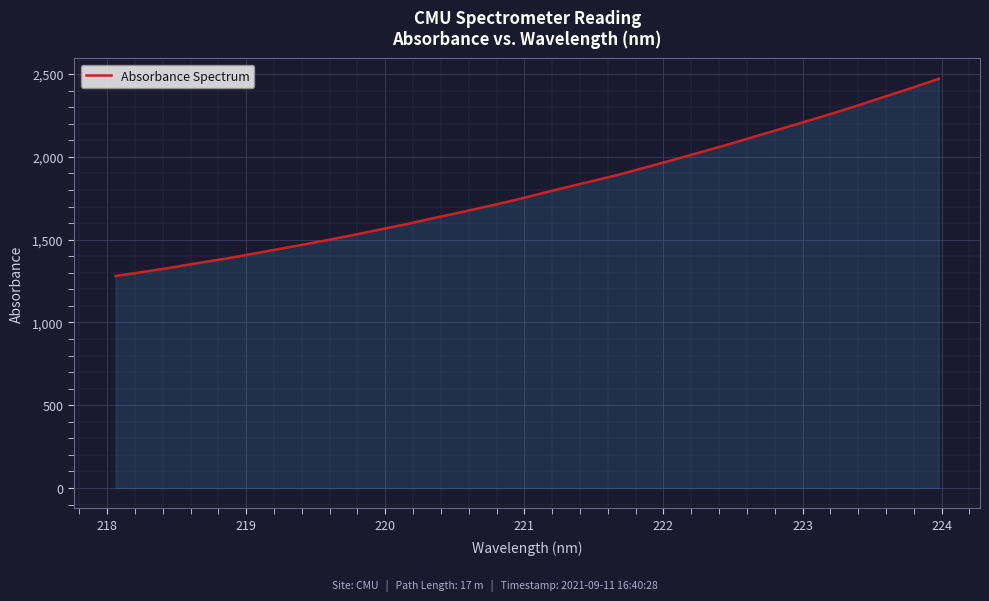

What is the greatest value displayed?

2472.0